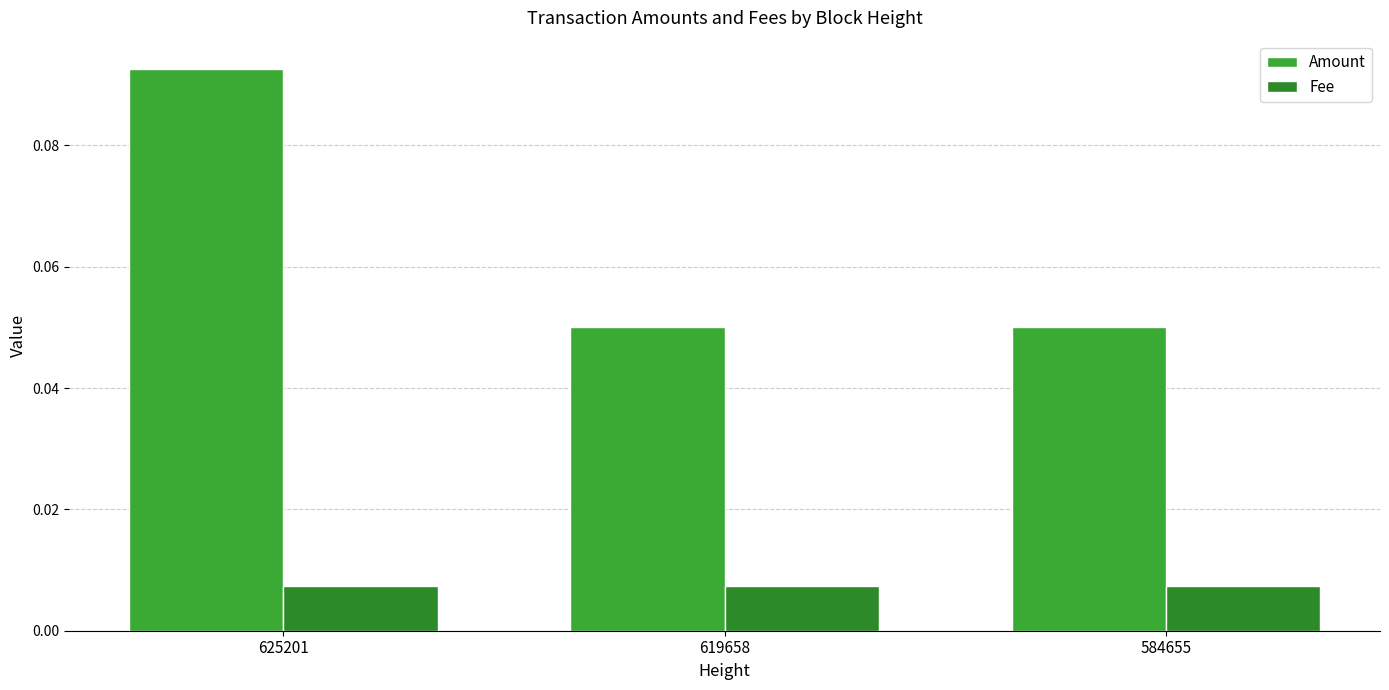

How many bars are there in total?

6